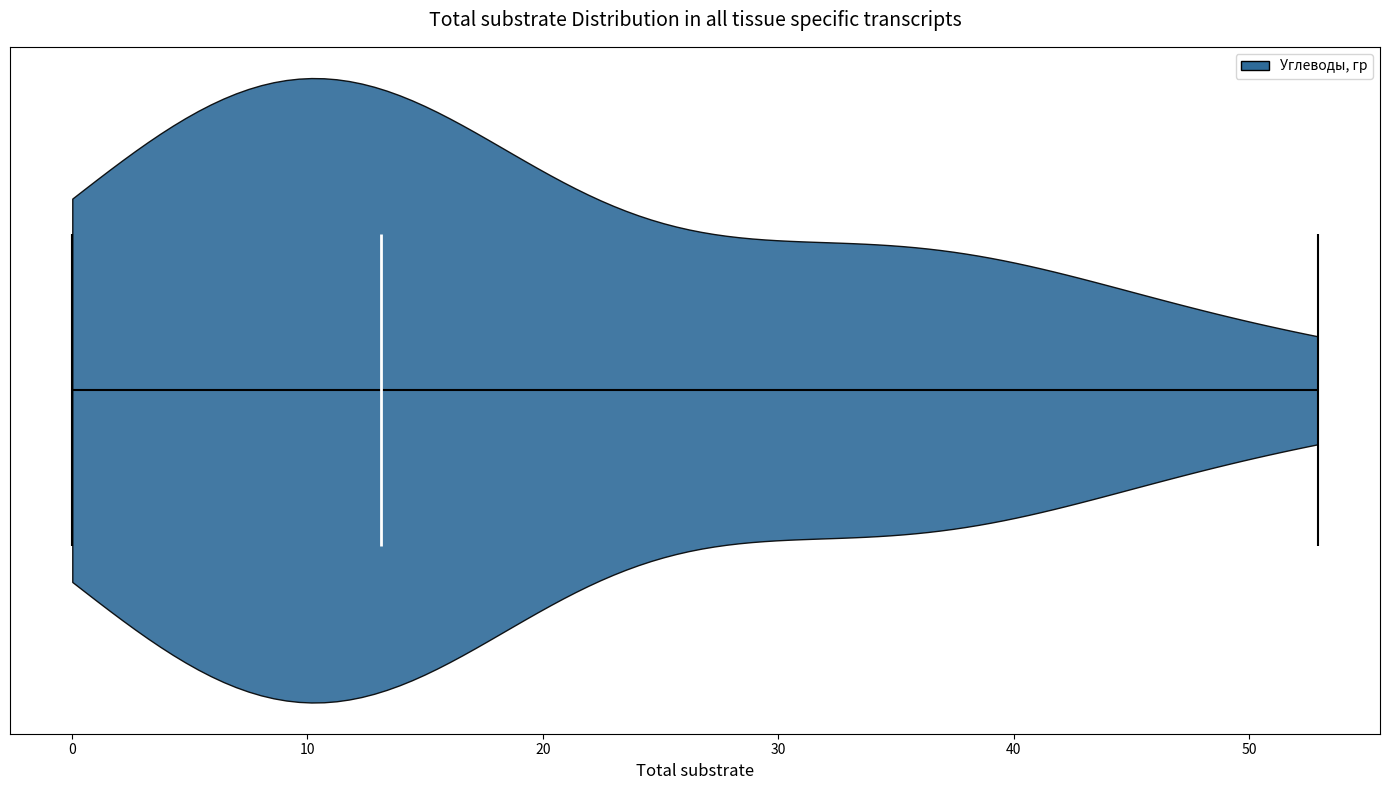

What is the lowest point the violin reaches on the x-axis? The values are not printed on the chart, so give them approximately, as read against the axis.

0